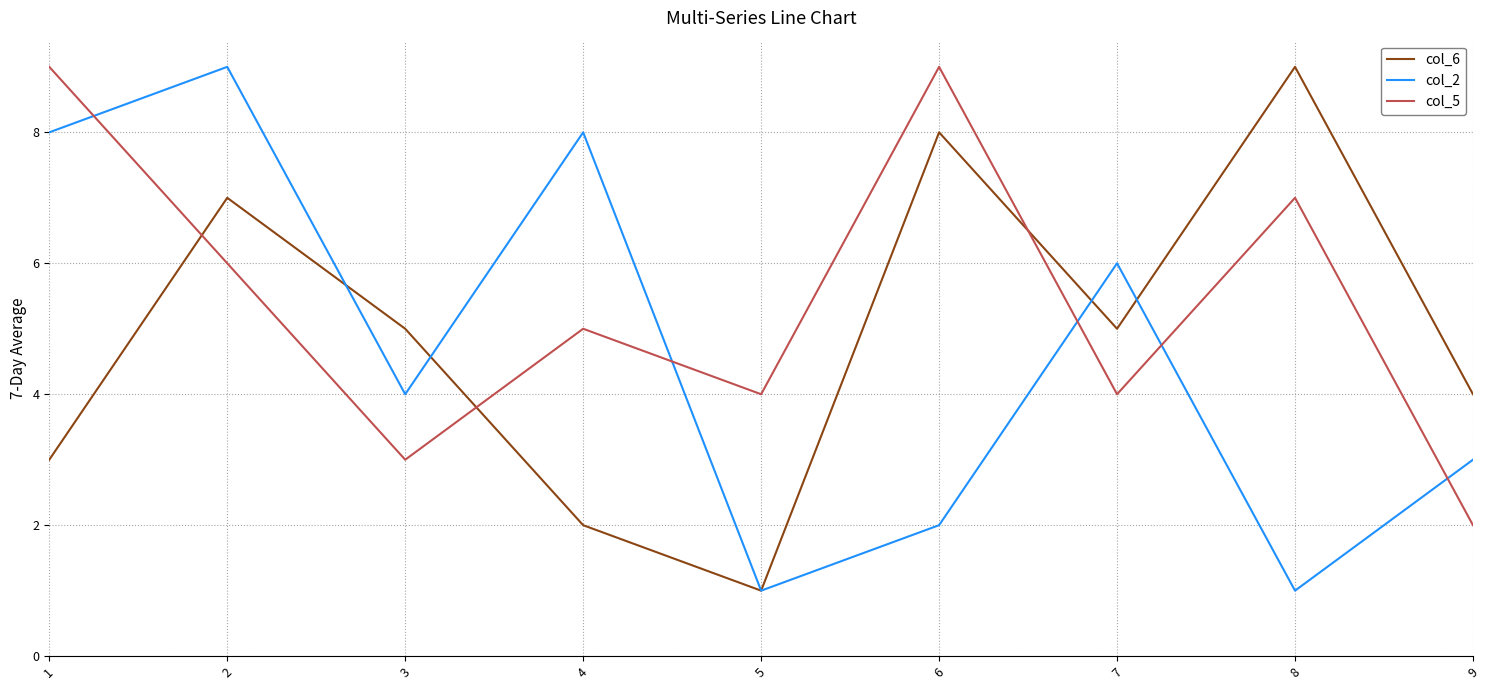

True or false: col_5 and col_6 intersect in this chart.

True